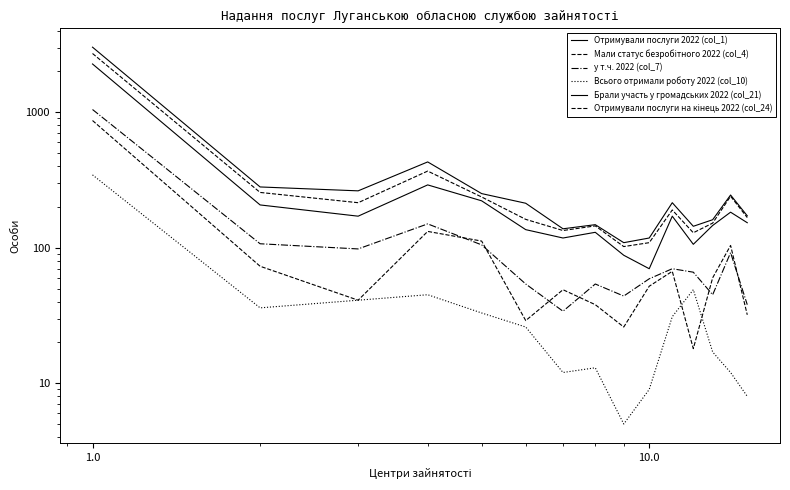

What is the greatest value displayed?

3023